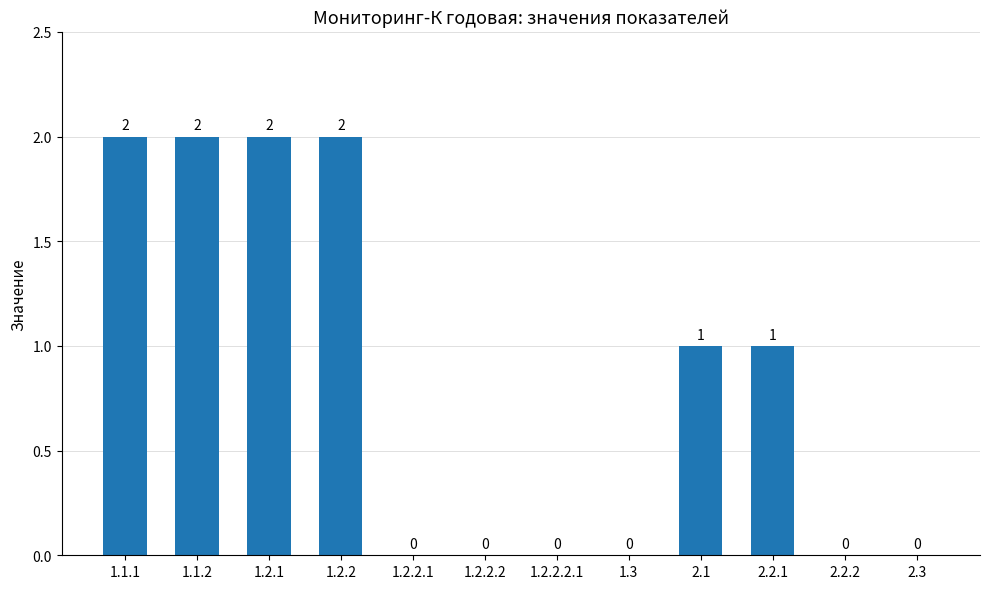

Where does the data first go above 1?

1.1.1